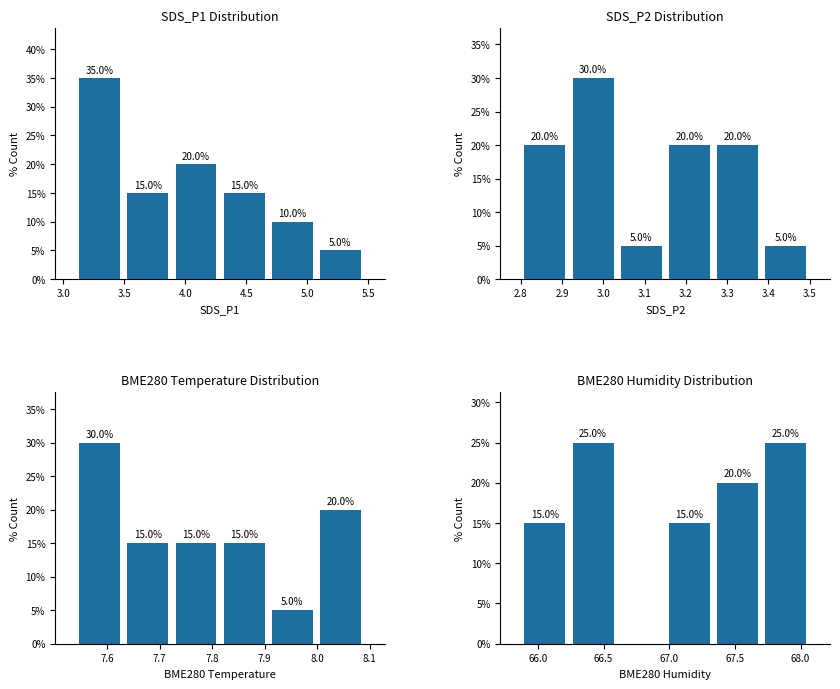

Count the number of categories in the chart.

6